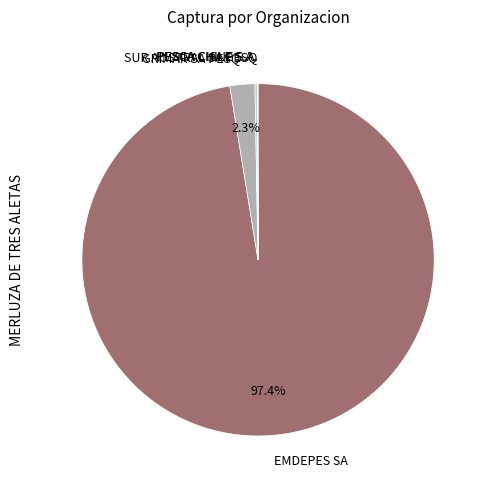

Which category has the biggest portion of the pie?

EMDEPES SA